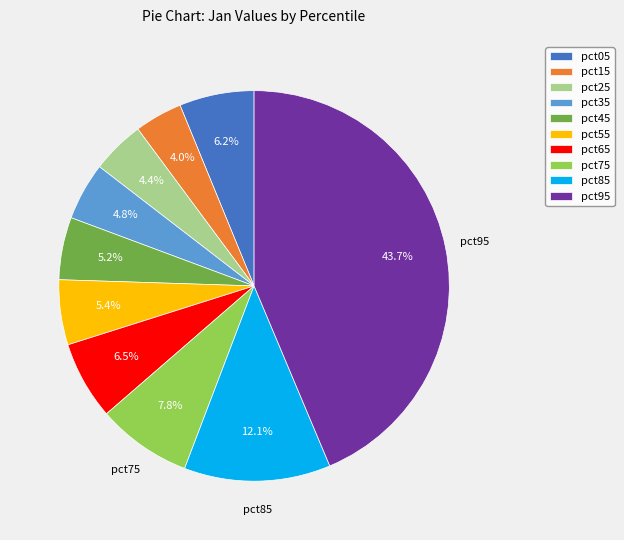

To the nearest percent, what is the difference between the largest and smallest slice percentages?

40%